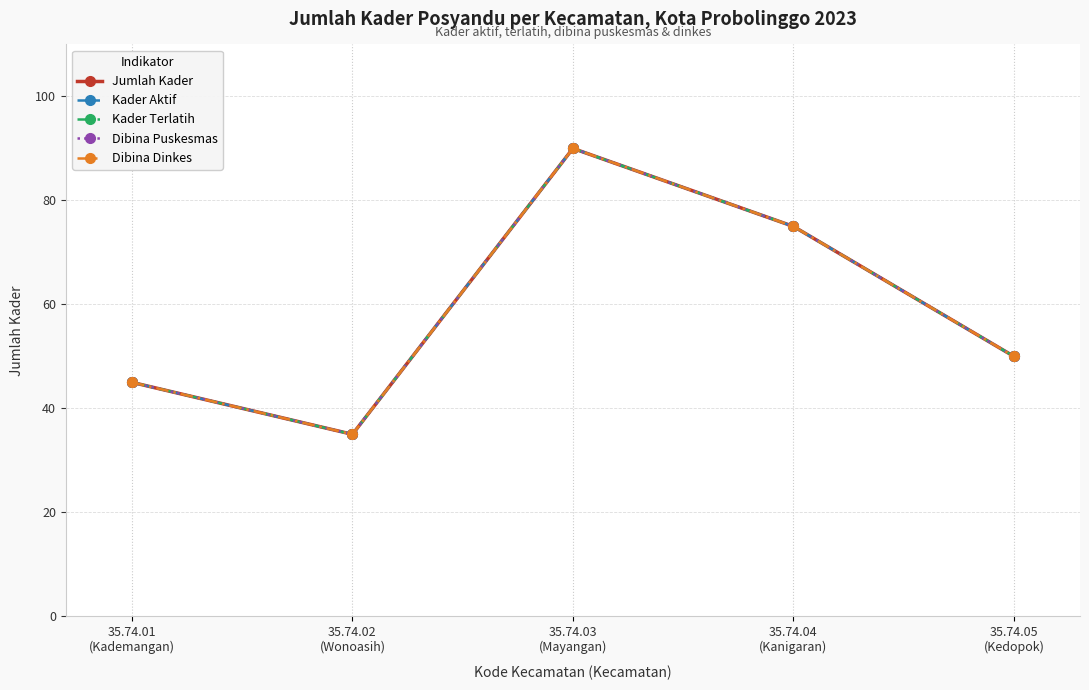

Which series has the largest total across all categories?

Jumlah Kader